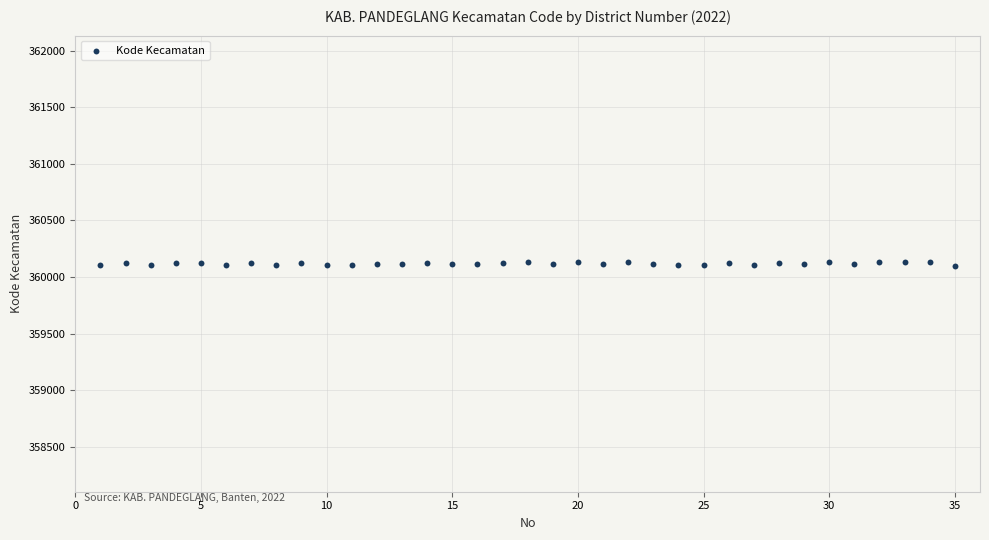

What is the range of Y values (max minus min)?

34